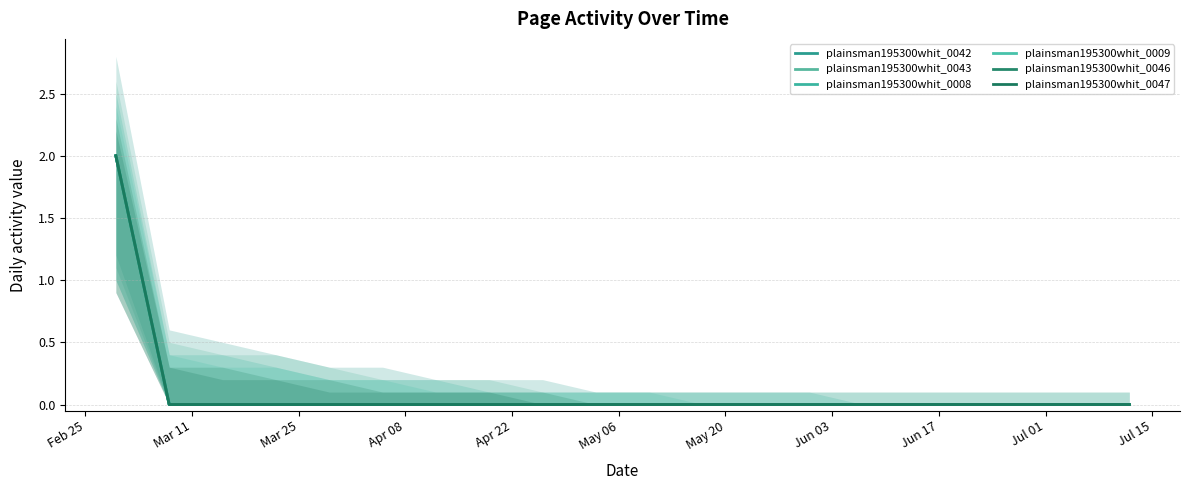

At how many categories does at least one series exceed 1?

1